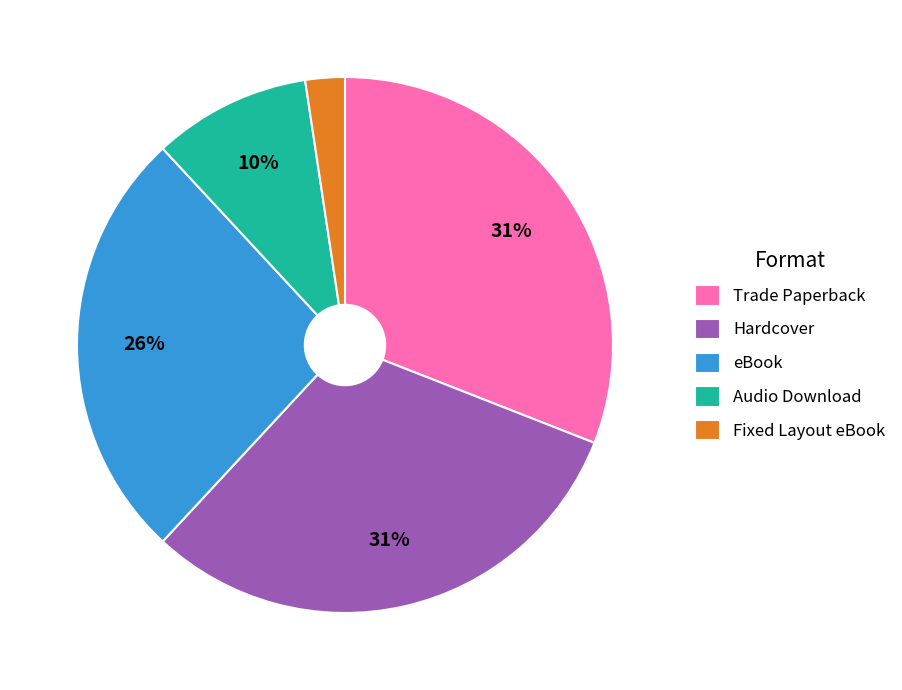

Is there any slice that represents more than half of the pie?

No